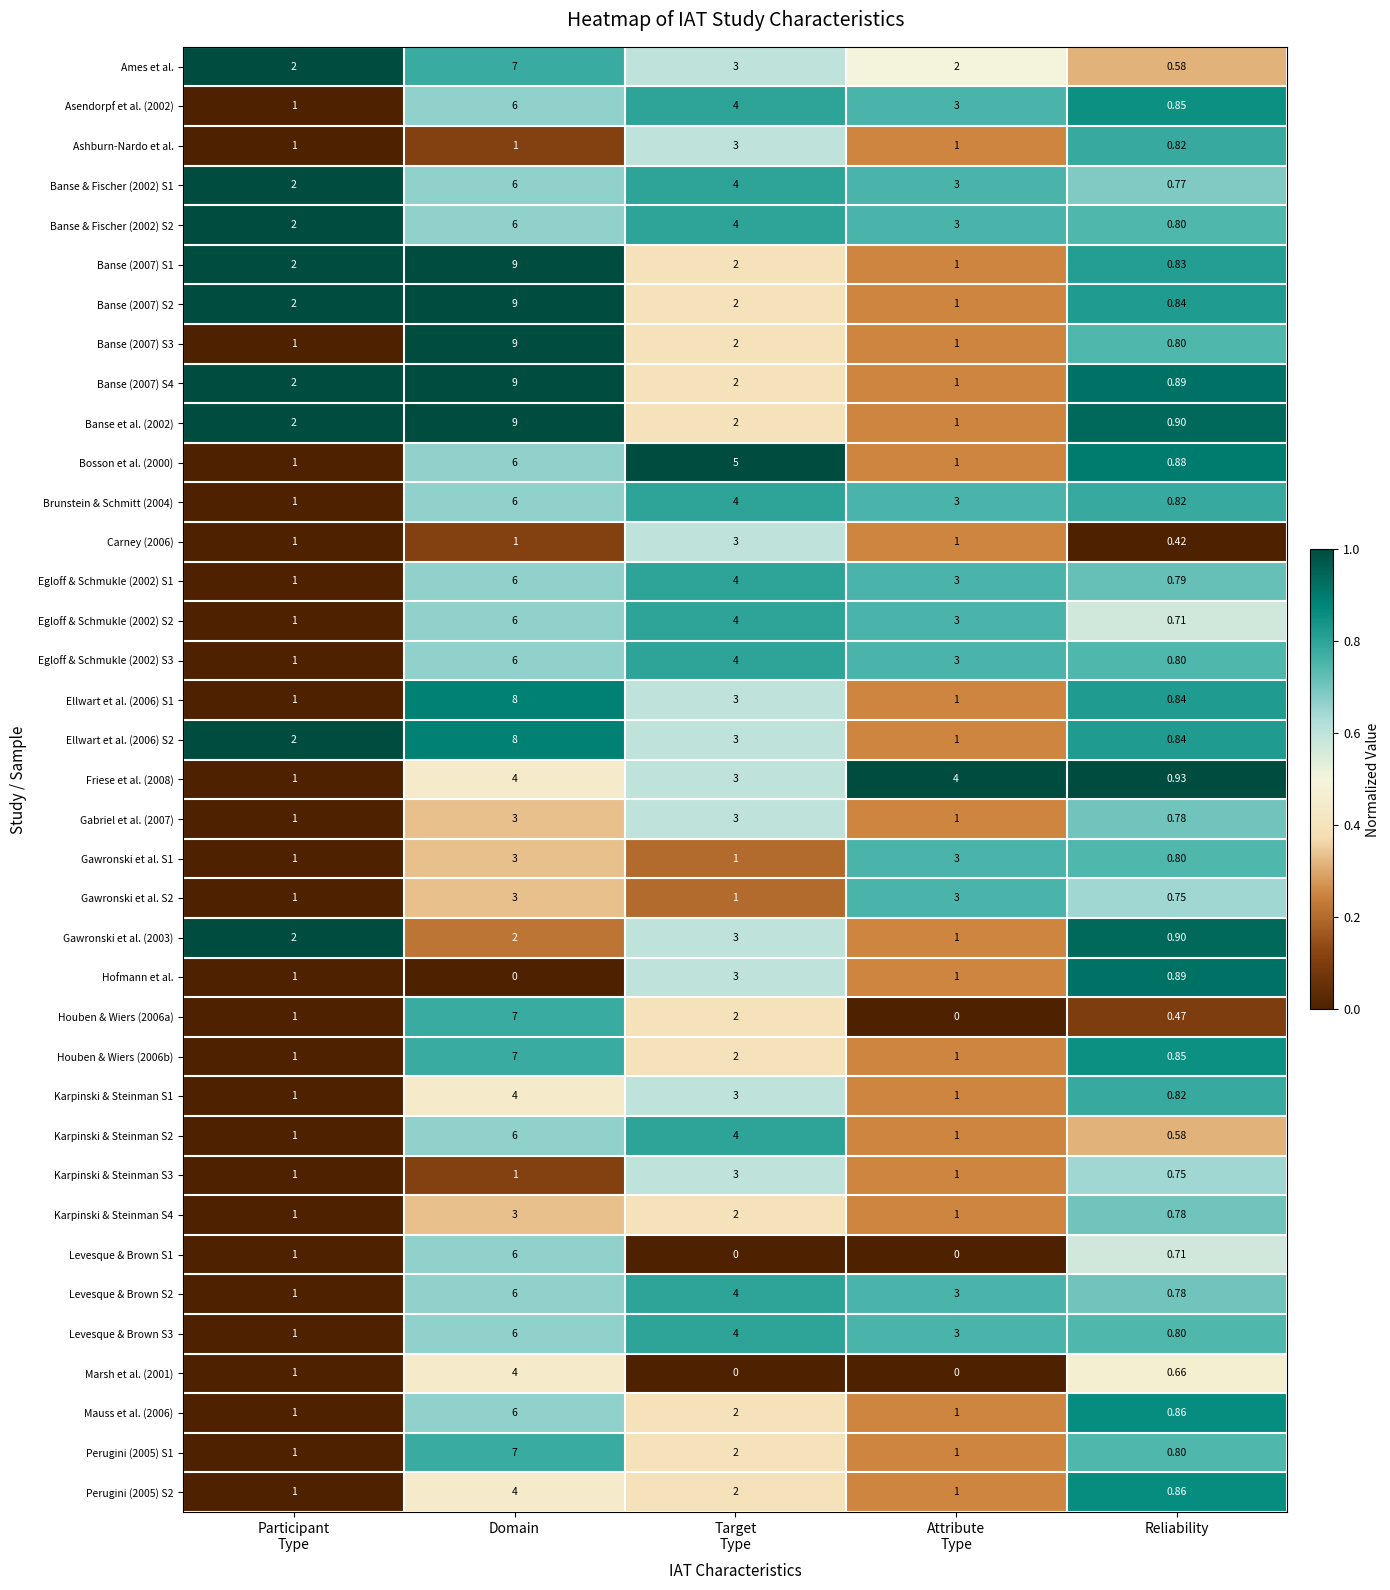

What is the total value across all series at Participant
Type?

46.0